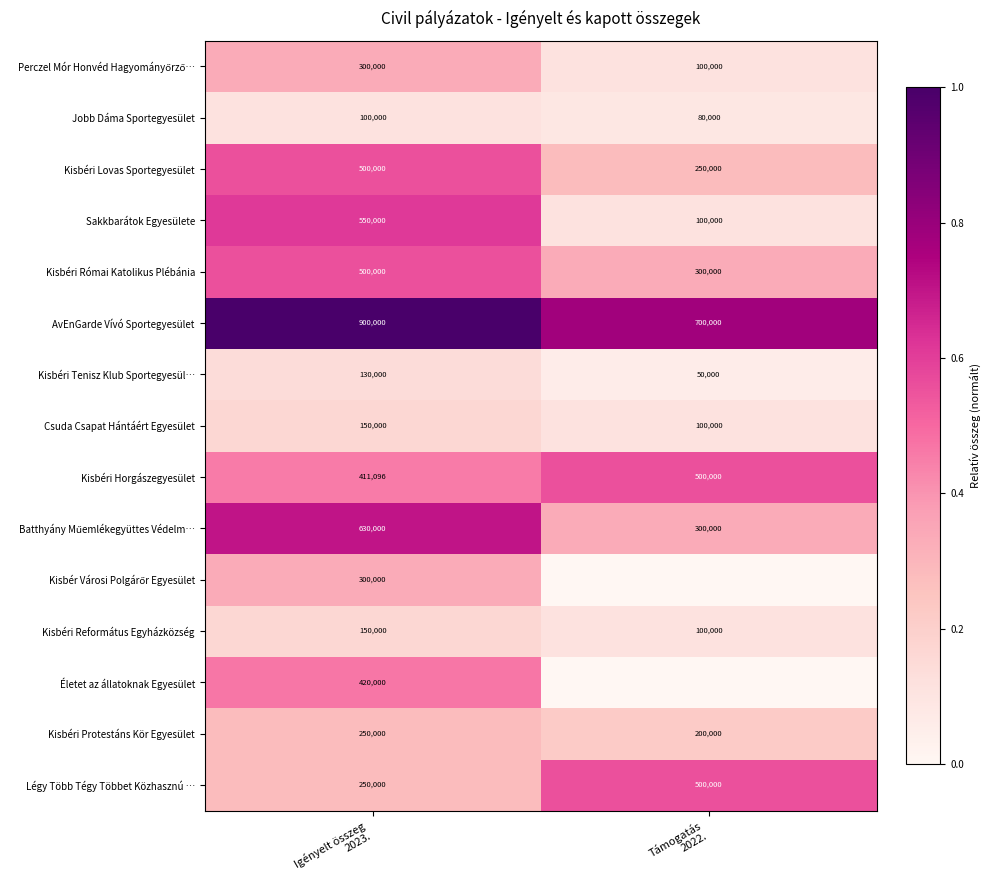

What is the average value of the Jobb Dáma Sportegyesület series?

90000